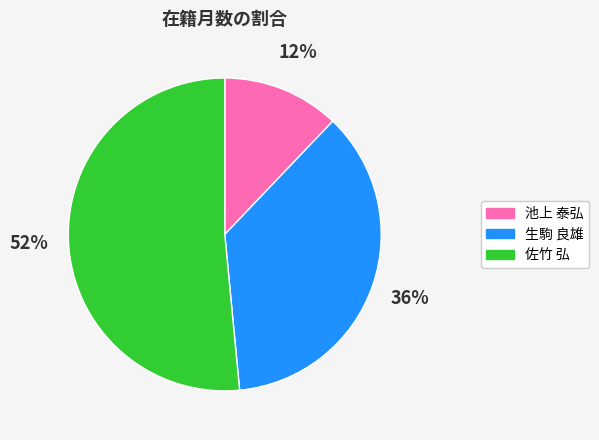

How many slices are in this pie chart?

3